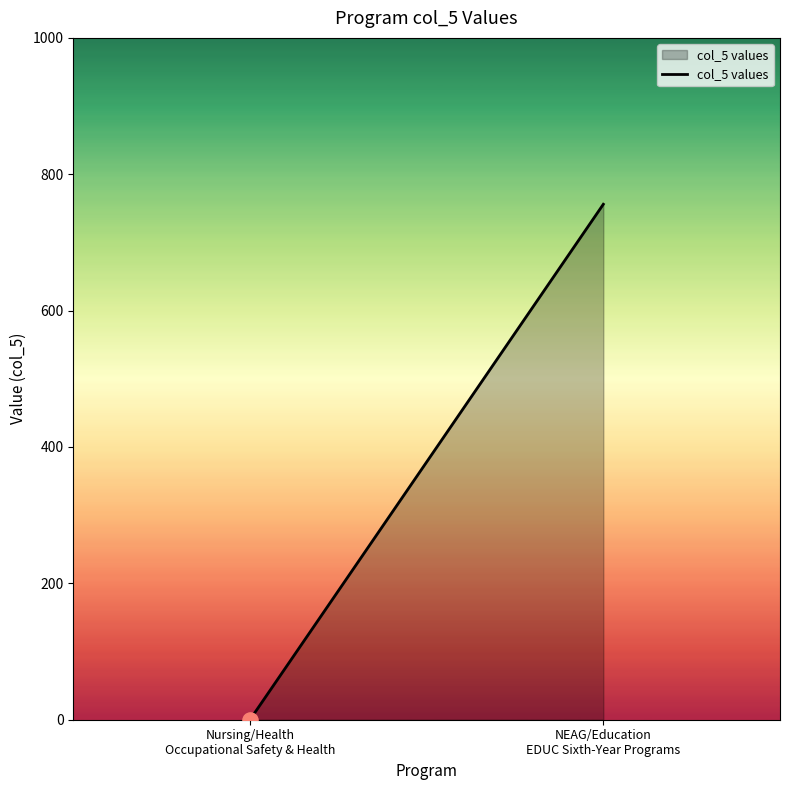

Between Nursing/Health
Occupational Safety & Health and NEAG/Education
EDUC Sixth-Year Programs, which is larger?

NEAG/Education
EDUC Sixth-Year Programs